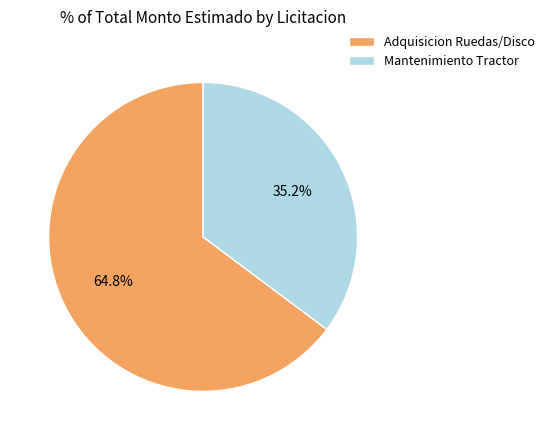

What is the majority slice?

Adquisicion Ruedas/Disco